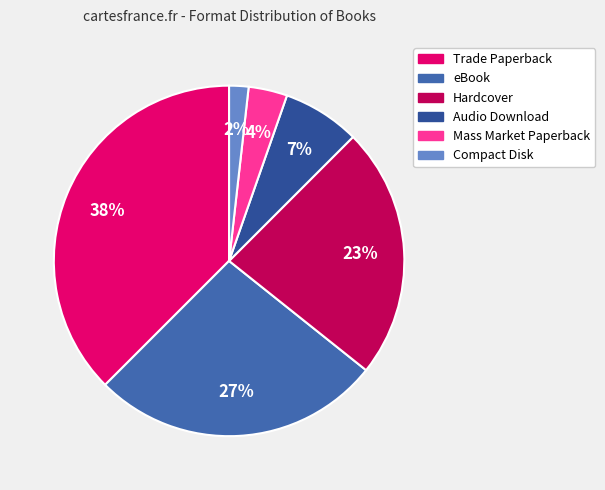

Is there a majority slice in this chart?

No